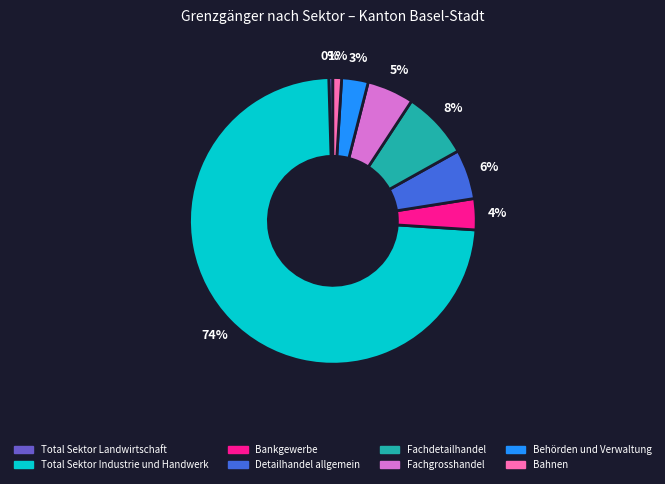

What is the majority slice?

Total Sektor Industrie und Handwerk